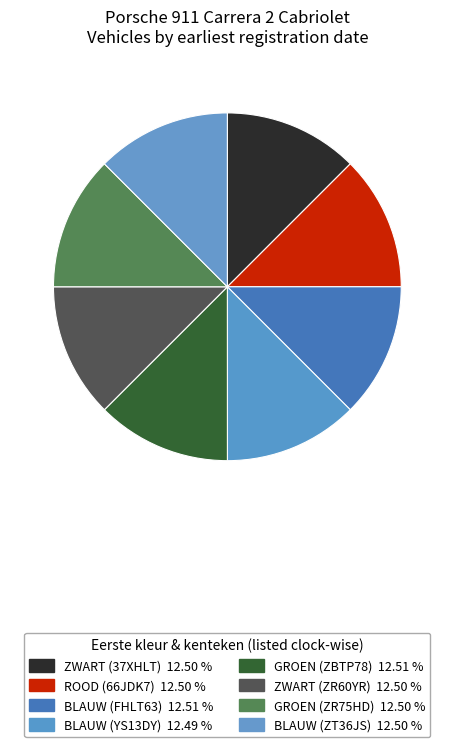

To the nearest percent, what percentage of the pie is BLAUW (YS13DY)?

12%